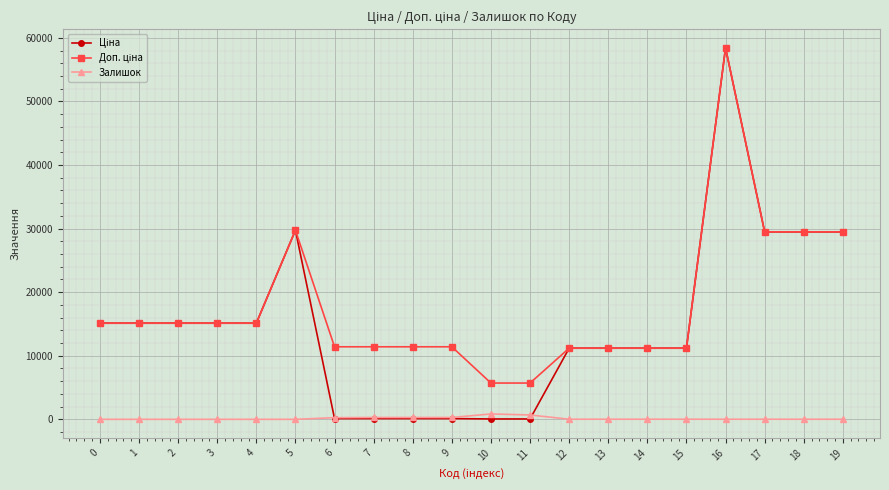

What is the spread (max minus min) of values at 1?

15120.0